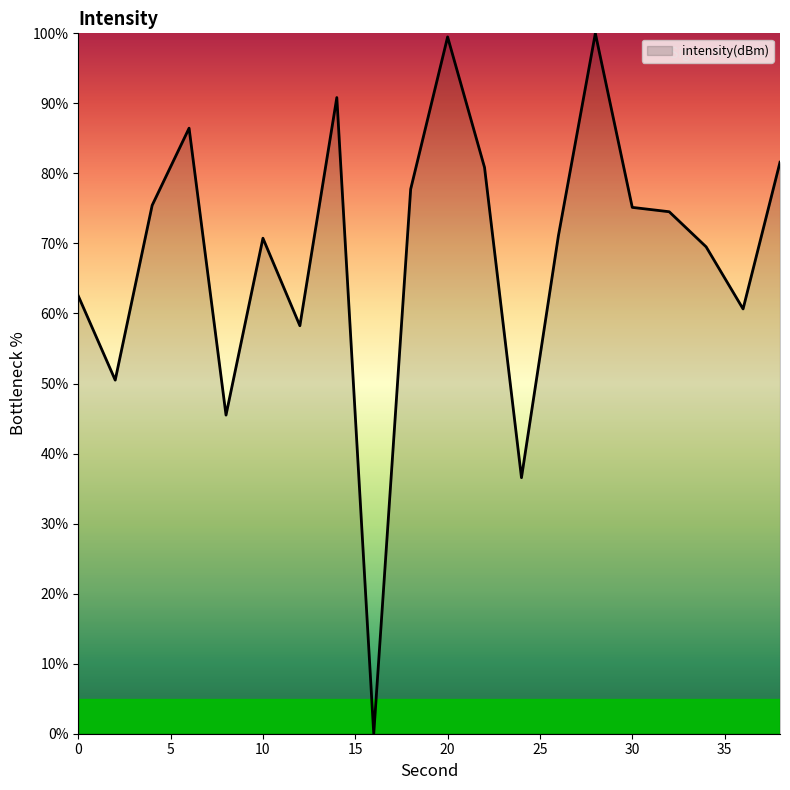

What is the difference between the maximum and minimum values?

100.0